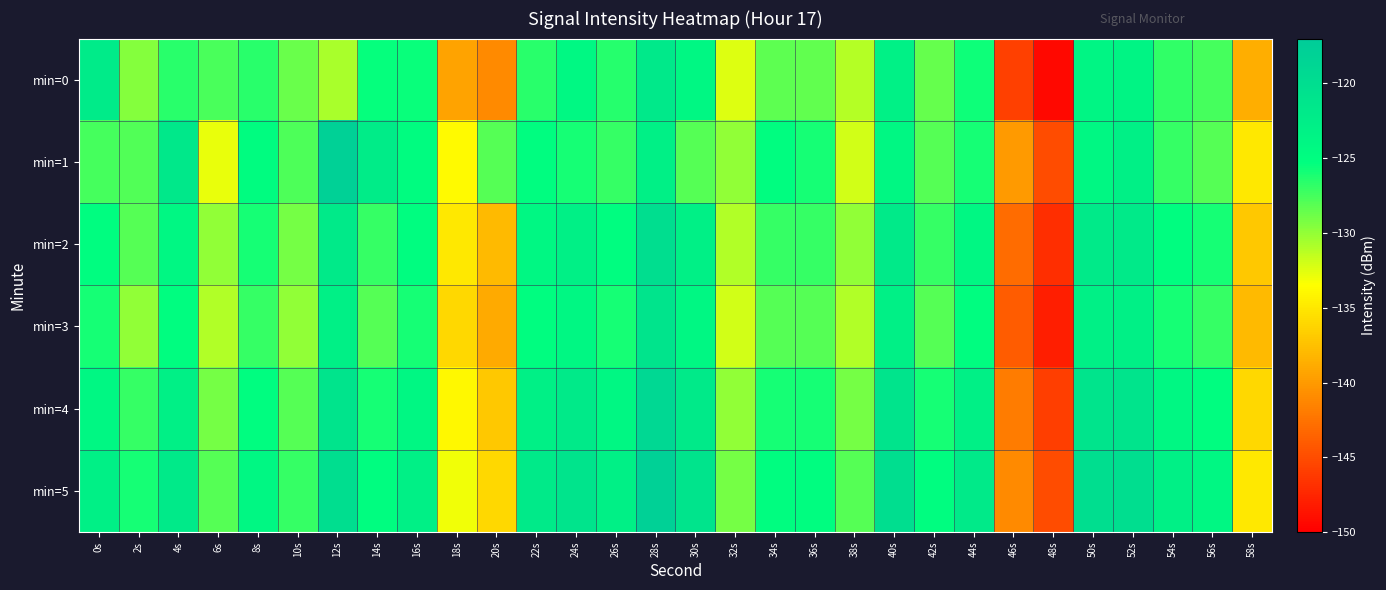

What is the total value across all series at 32s?

-784.4